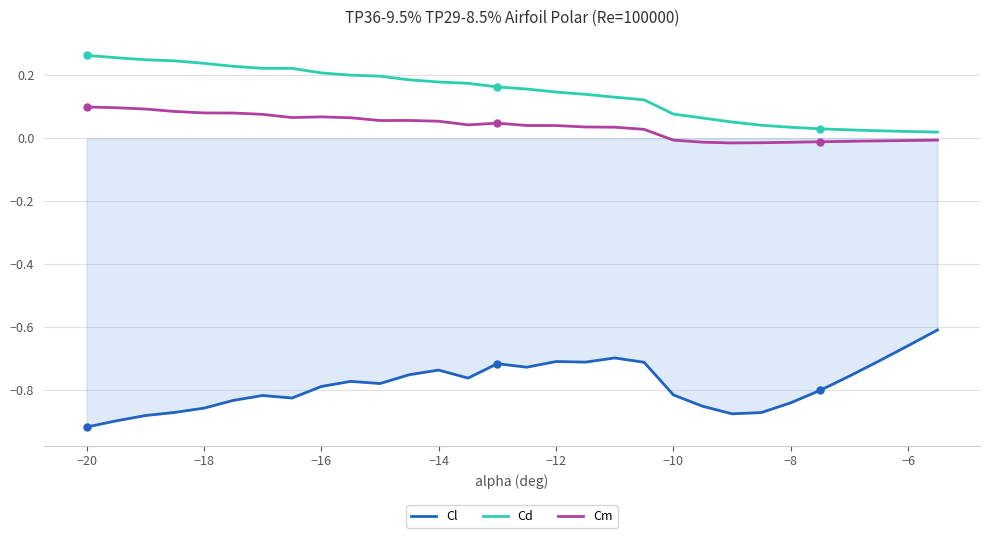

Count the number of categories in the chart.

30